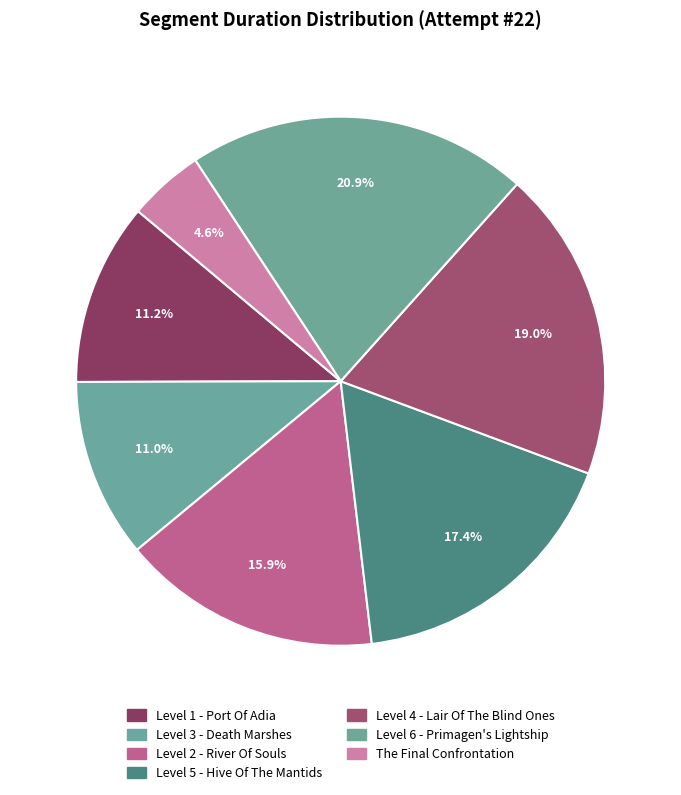

Between Level 3 - Death Marshes and The Final Confrontation, which is larger?

Level 3 - Death Marshes